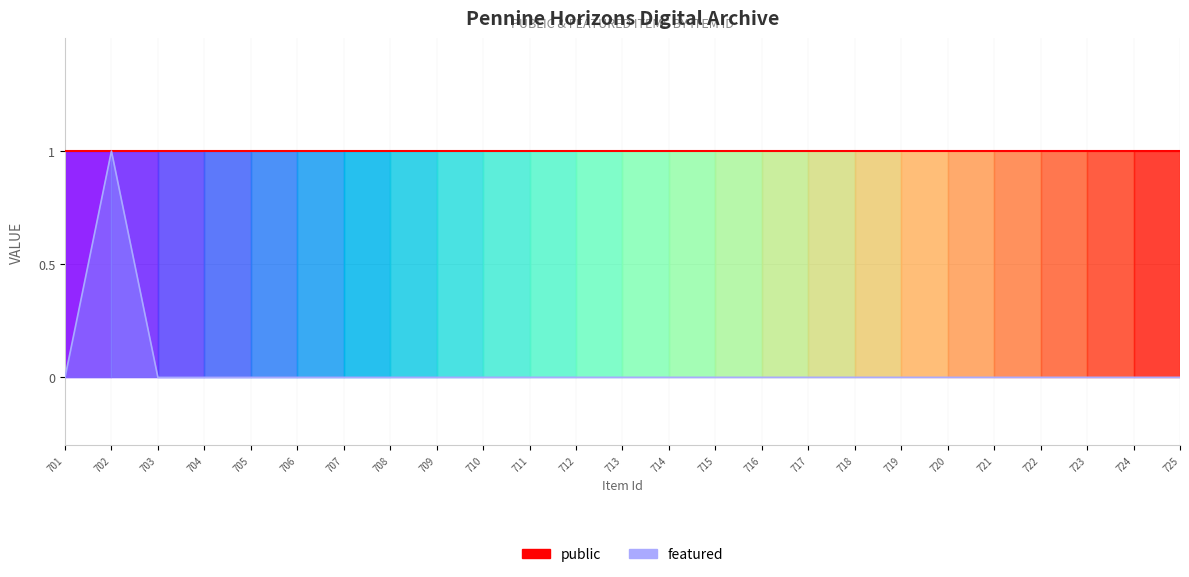

What is the difference between the maximum and minimum values in the featured series?

1